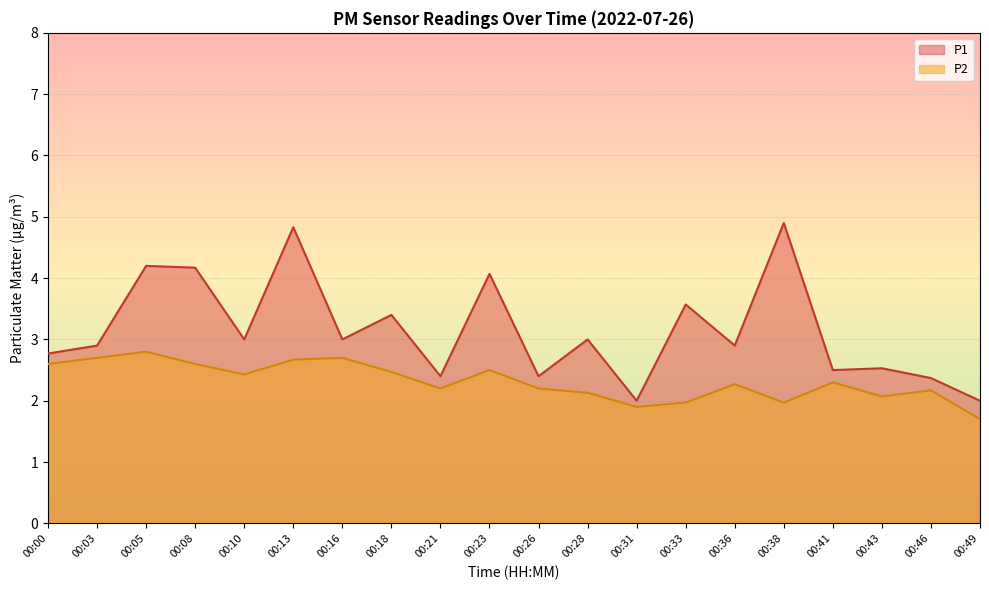

True or false: P1 and P2 cross at least once.

False